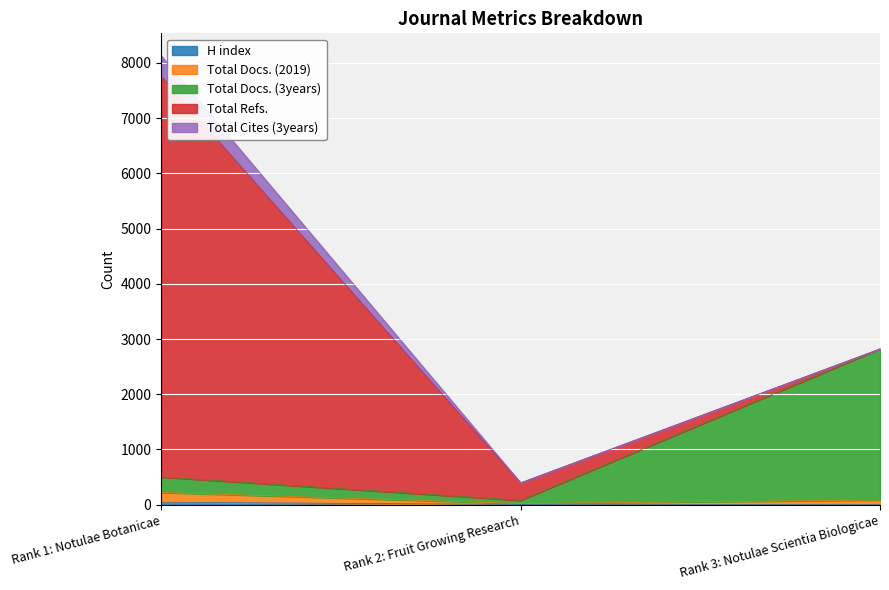

What is the sum of the Total Docs. (3years) values at Rank 3: Notulae Scientia Biologicae and Rank 2: Fruit Growing Research?

2900